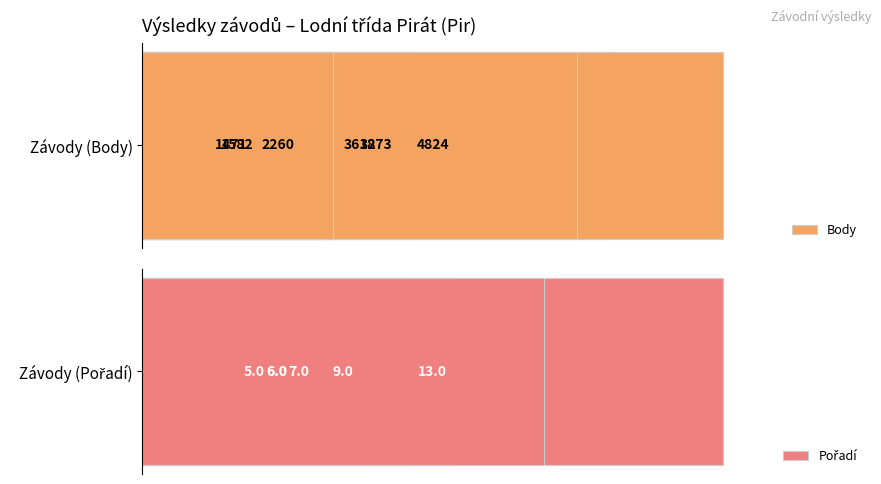

What is the average value of the Pořadí series?

8